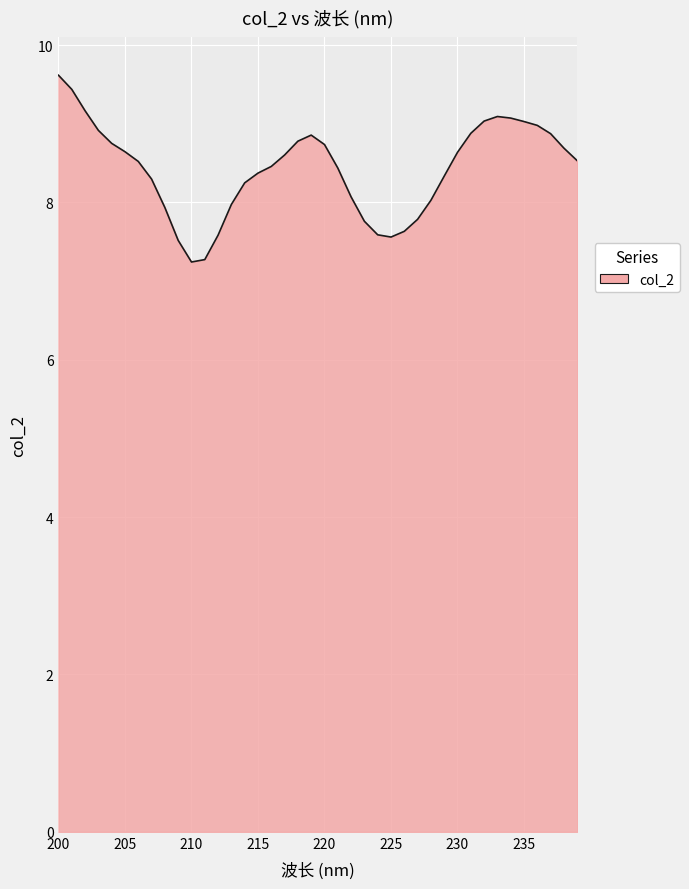

What is the greatest value displayed?

9.6